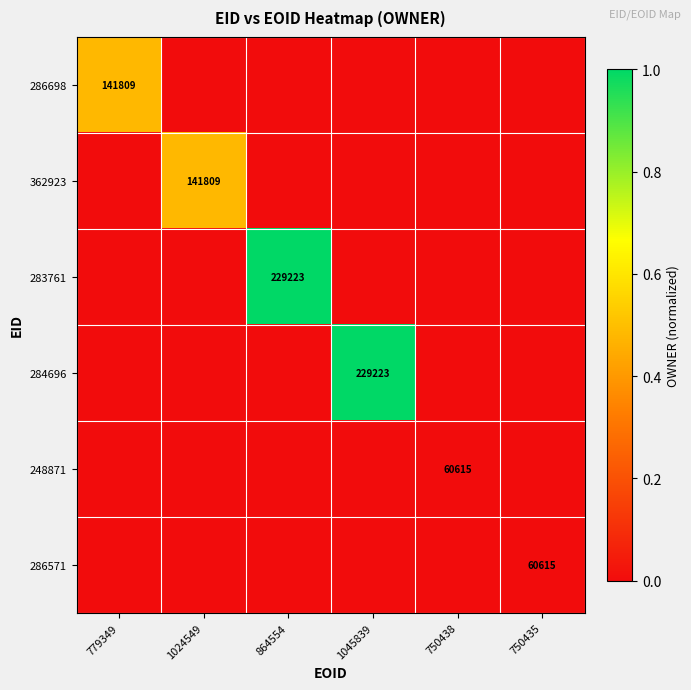

At which category is the sum across all series the highest?

864554